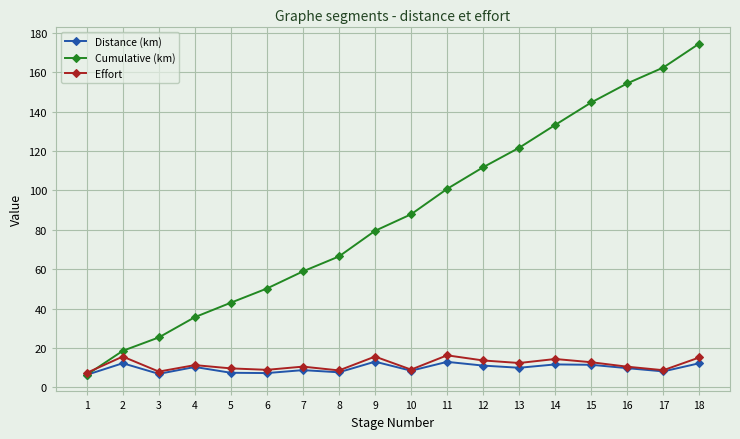

Is this an area chart (filled region under the line)?

No